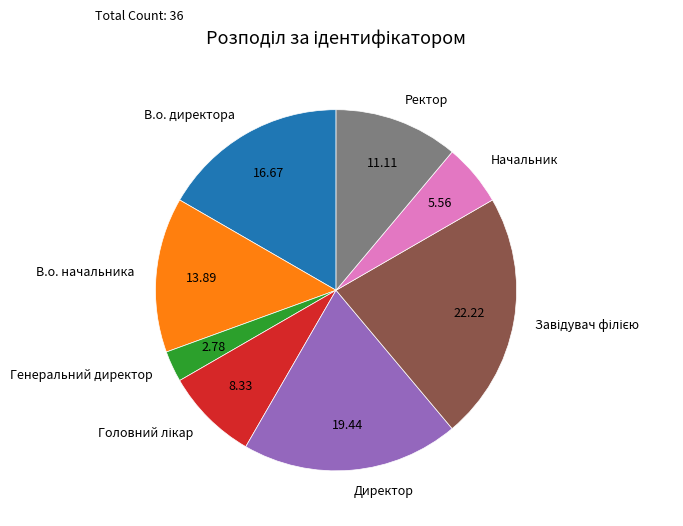

Approximately how many times larger is the value at В.о. директора compared to Ректор?

1.5